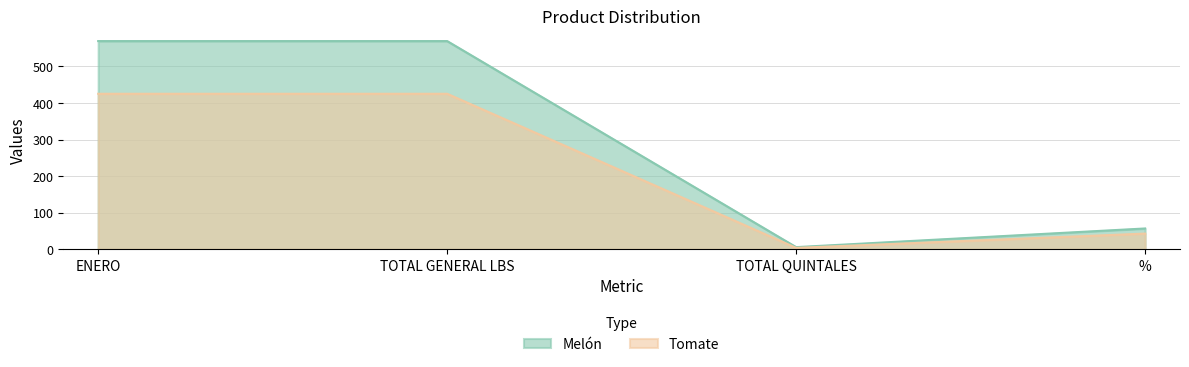

True or false: Tomate has more than 0 points higher than both neighbors.

False